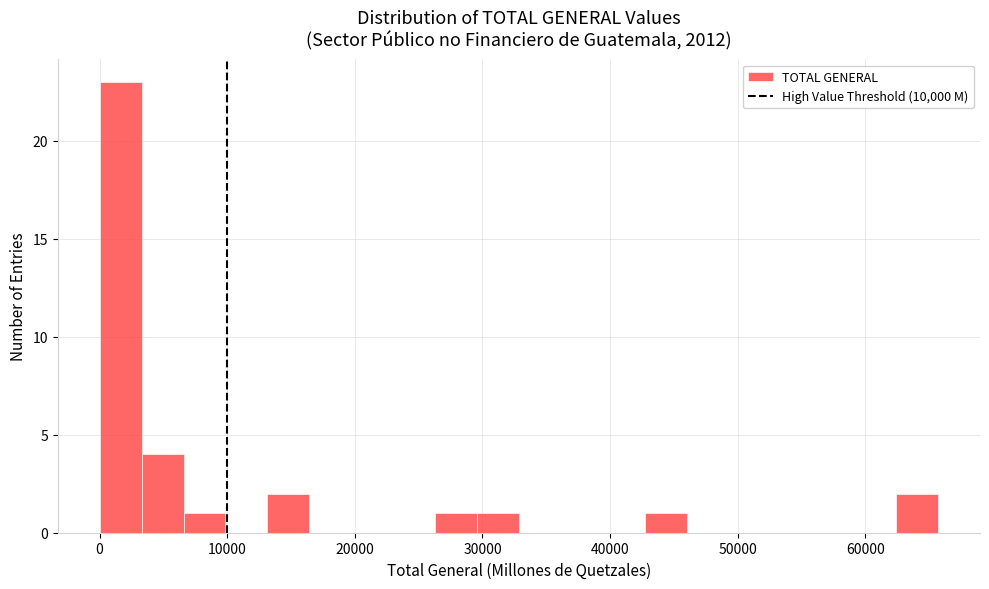

Read against the x-axis, roughly where is the centre of the tallest bar?

2000